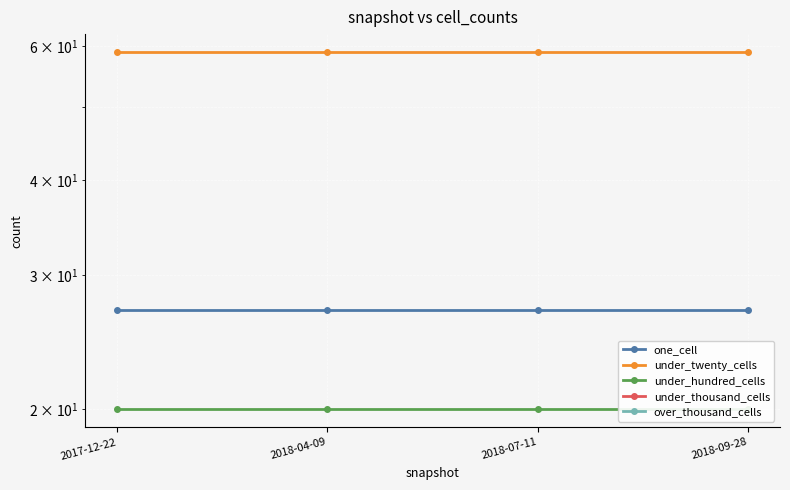

Which series has the largest total across all categories?

under_twenty_cells